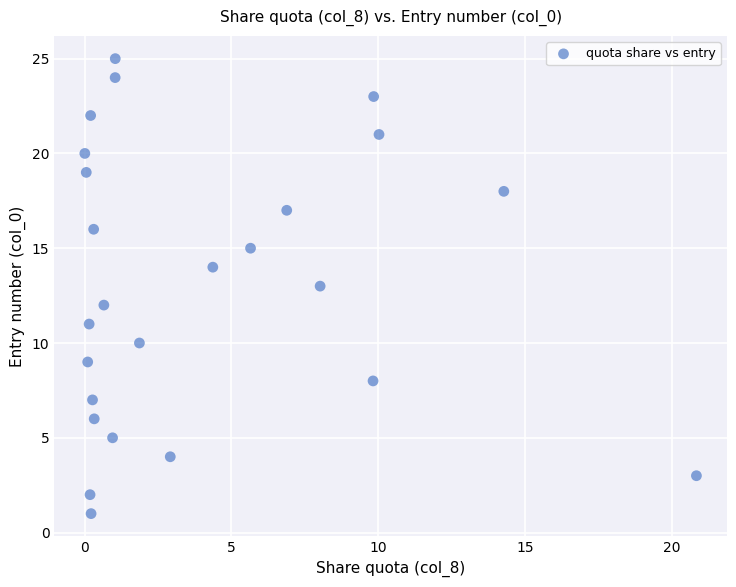

How many points are shown in the scatter plot?

25